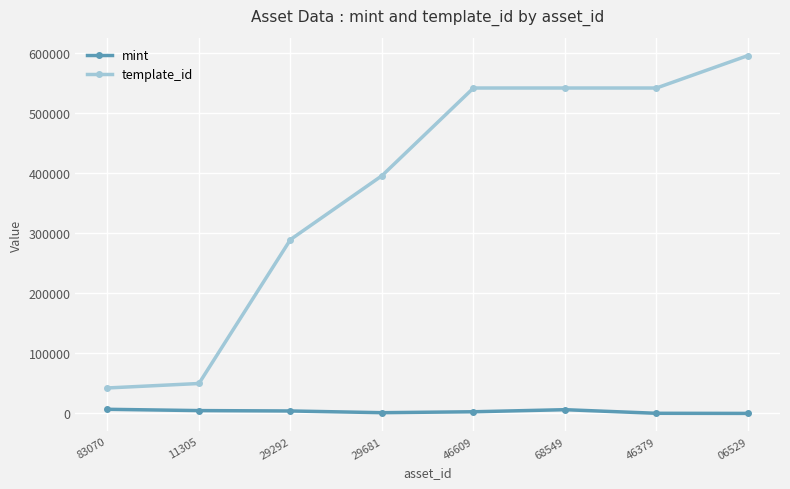

What is the sum of the template_id values at 46379 and 29292?

830796